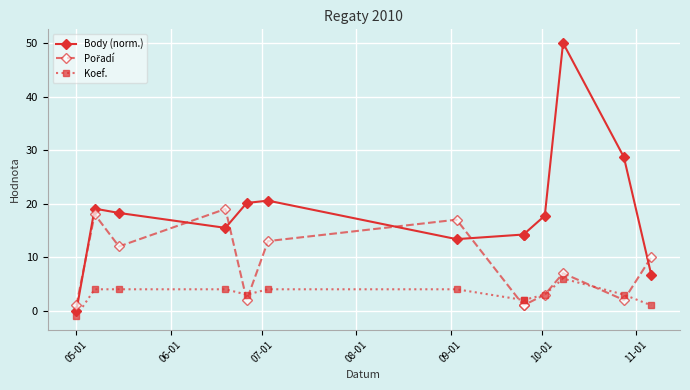

Is this an area chart (filled region under the line)?

No